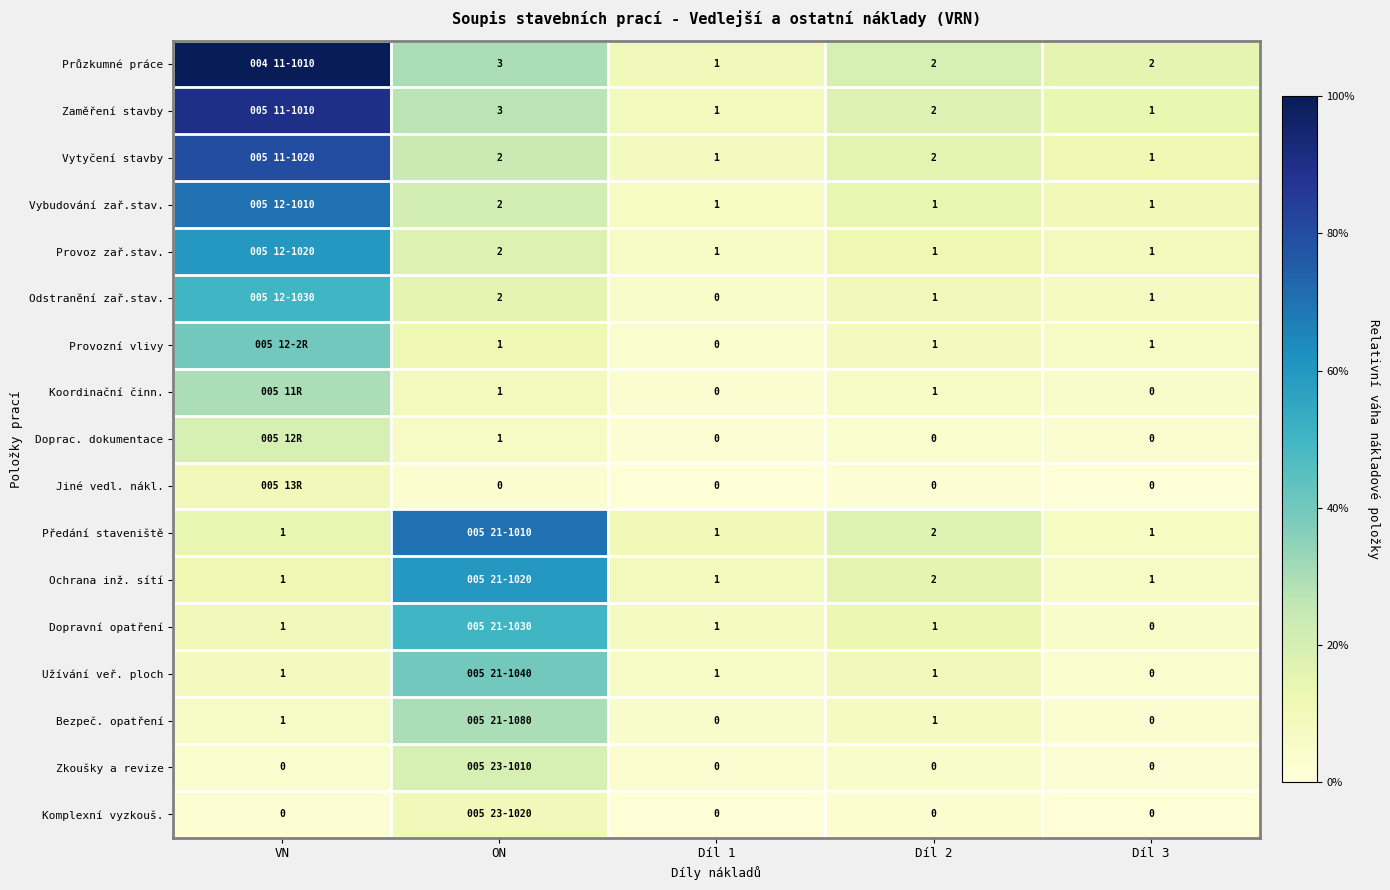

True or false: Vytyčení stavby has a value of 2 at Díl 1.

False